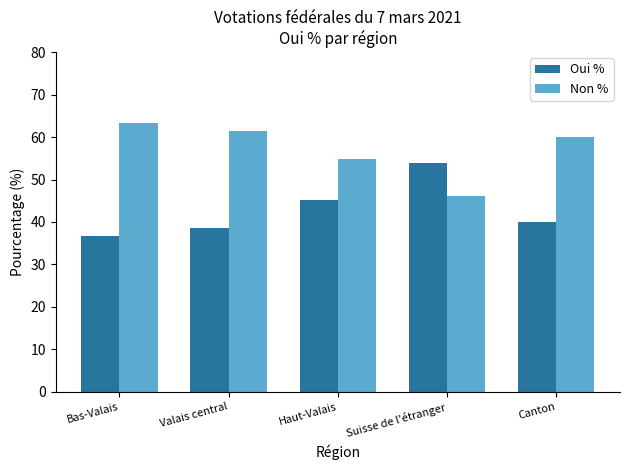

What is the label of the 4th bar from the left?

Suisse de l'étranger